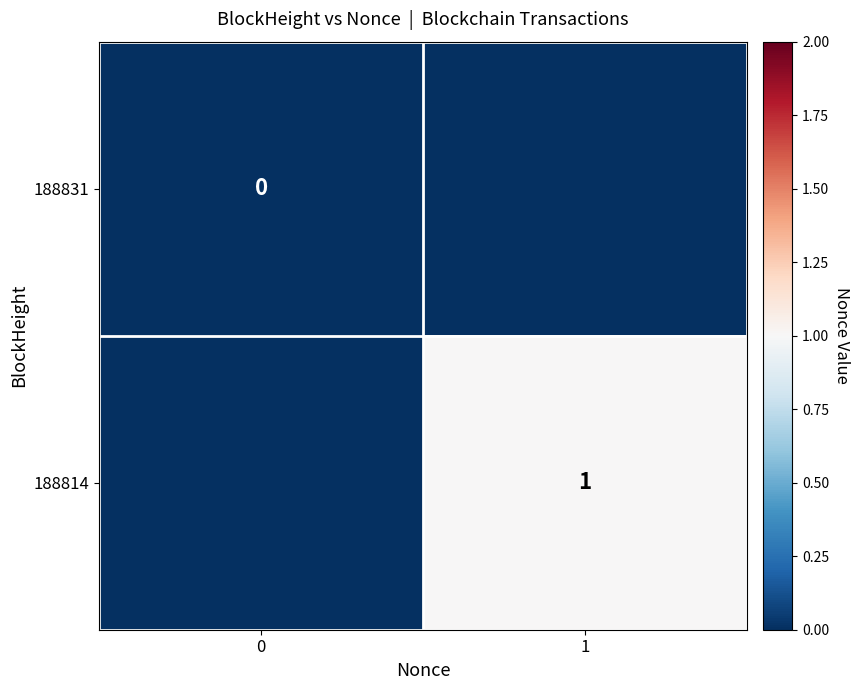

True or false: 188814 has a value of 1.3 at 1.

False